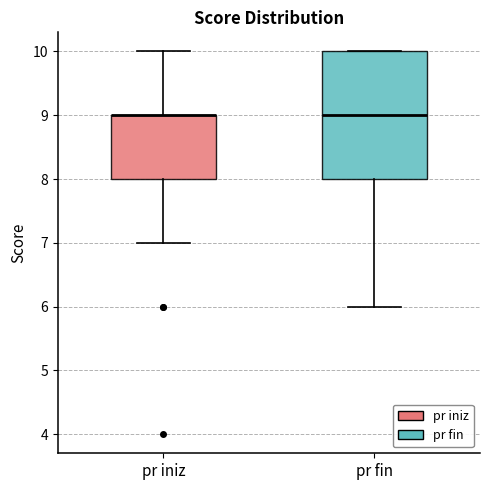

Reading left to right, read every box against the y-axis: the position of its median line, the range the box covers, and the ends of its whiskers. The values are not printed on the chart, so give them approximately, as read against the axis.

pr iniz: median 9 (drawn on the box's upper edge), box 8 to 9, whiskers 7 to 10
pr fin: median 9, box 8 to 10, whiskers 6 to 10